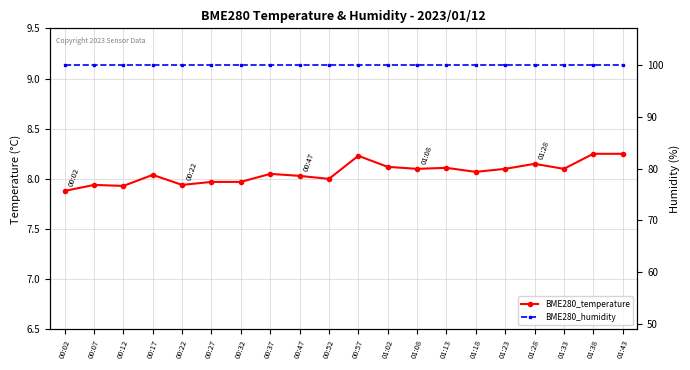

True or false: BME280_humidity has more than 1 interior local peaks.

False